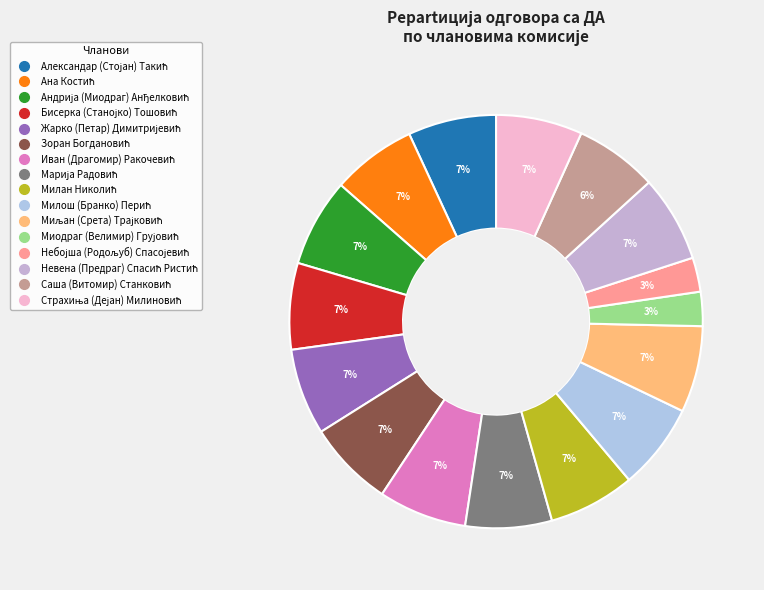

How many segments does this pie chart have?

16